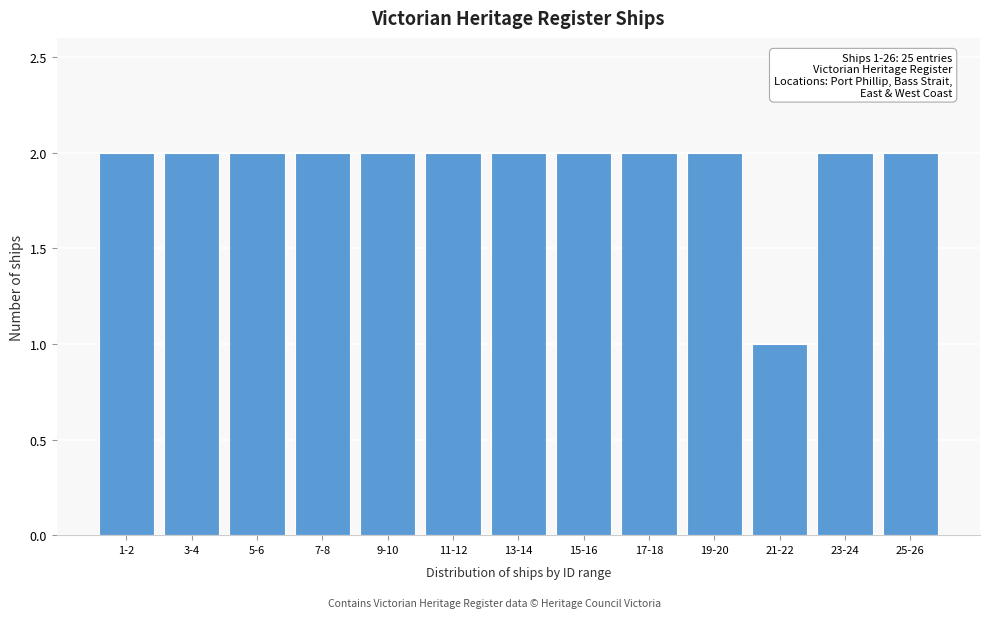

Reading left to right, transcribe all the data shown in this chart.

2	2	2	2	2	2	2	2	2	2	1	2	2